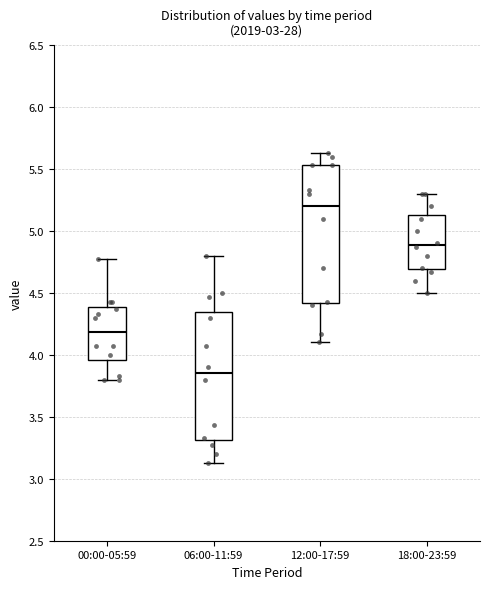

Which box's median line is the highest?

12:00-17:59